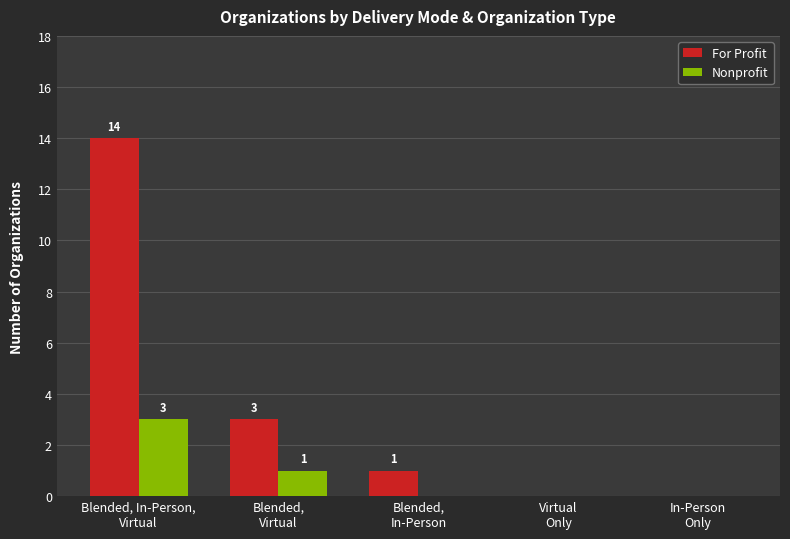

Reading right to left, what are all the values shown in this chart?

For Profit: In-Person
Only=0	Virtual
Only=0	Blended,
In-Person=1	Blended,
Virtual=3	Blended, In-Person,
Virtual=14
Nonprofit: In-Person
Only=0	Virtual
Only=0	Blended,
In-Person=0	Blended,
Virtual=1	Blended, In-Person,
Virtual=3